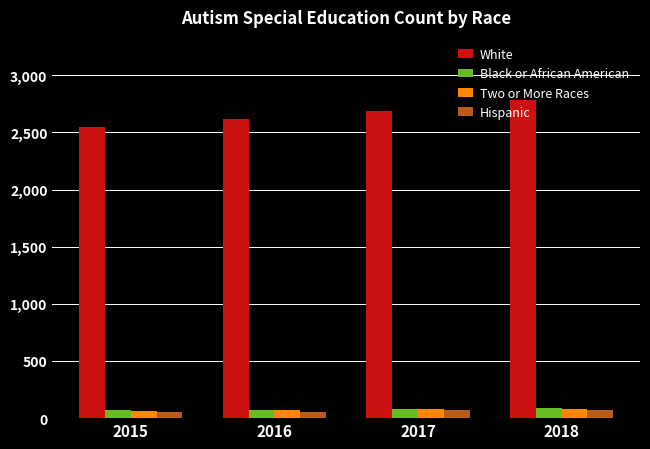

What is the sum of all Two or More Races values?

292